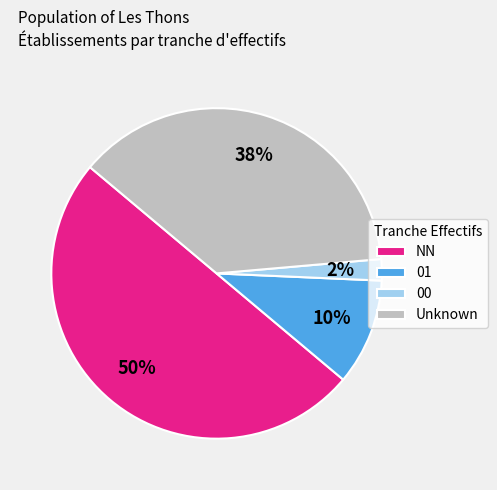

How many slices are in this pie chart?

4